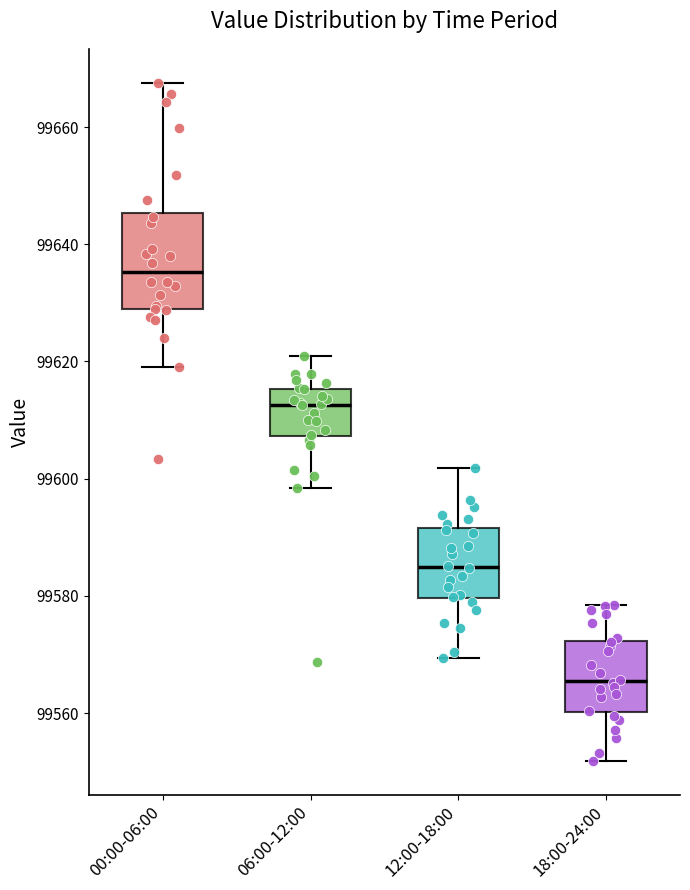

Where is the lower edge of the box for 00:00-06:00 on the y-axis? The values are not printed on the chart, so give them approximately, as read against the axis.

99628